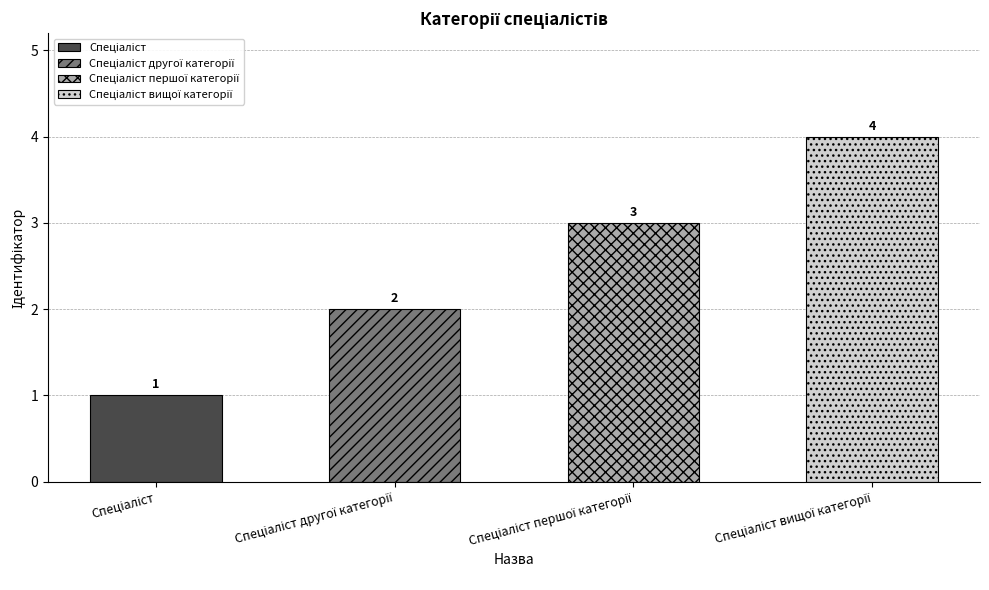

What is the maximum value shown in the chart?

4